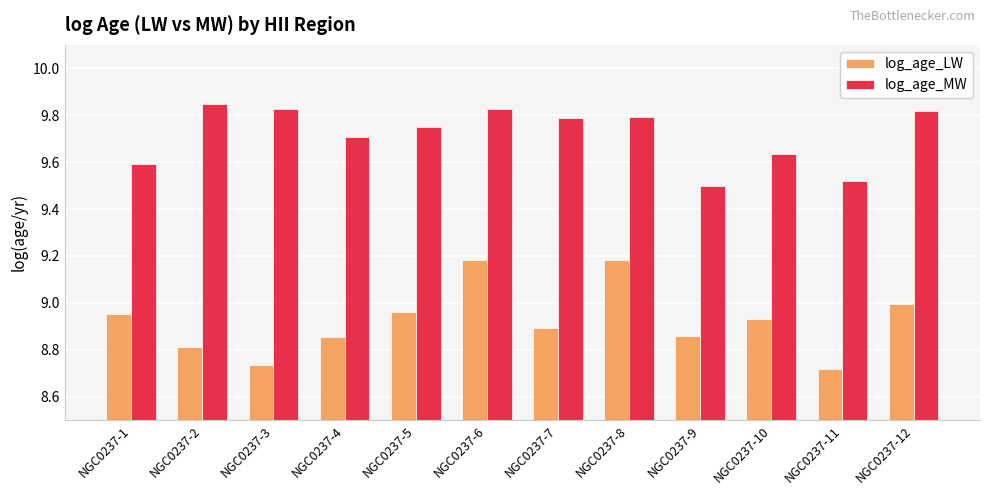

Where is log_age_MW nearest to the value 9?

NGC0237-9